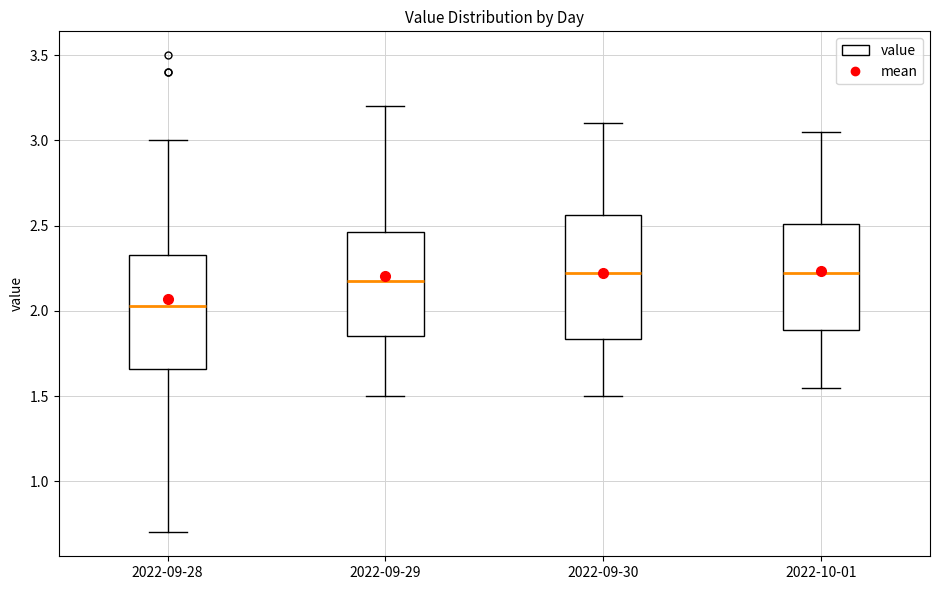

Where does the upper whisker of the box for 2022-09-29 end on the y-axis? The values are not printed on the chart, so give them approximately, as read against the axis.

3.20